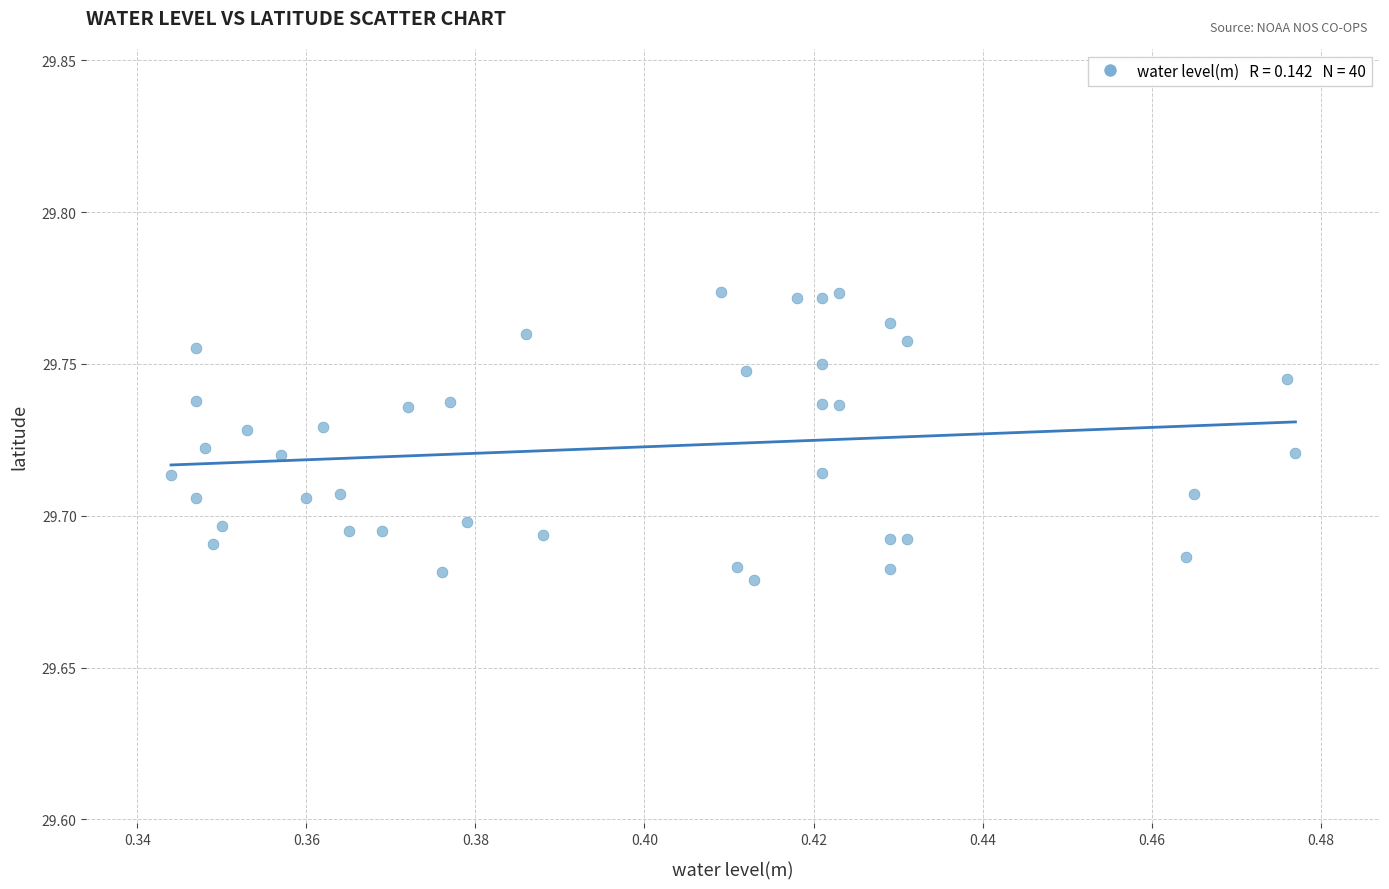

How many points are shown in the scatter plot?

40